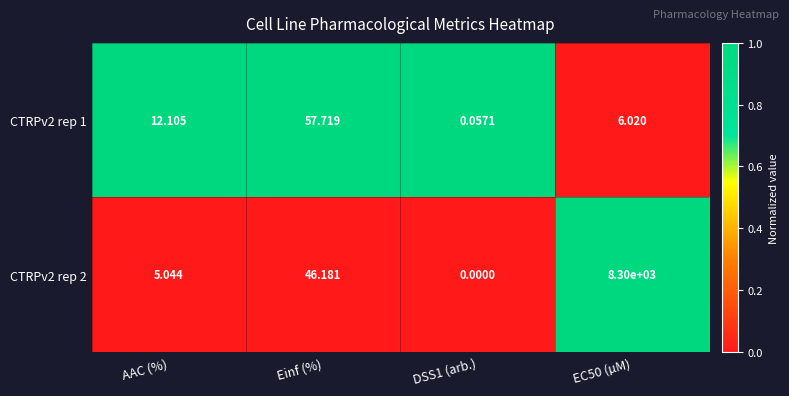

Where is CTRPv2 rep 1 nearest to the value 28?

AAC (%)